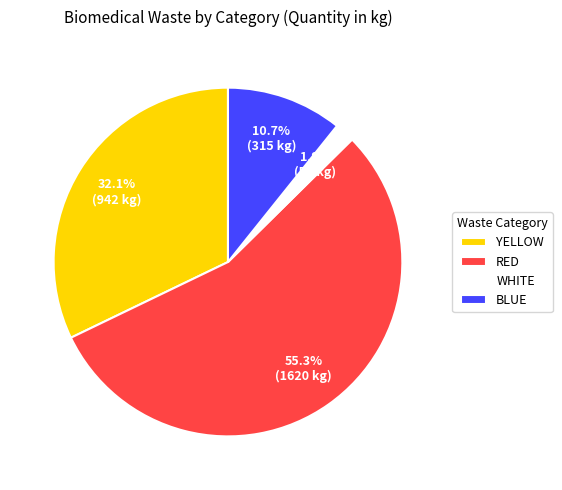

What portion of the pie excludes YELLOW?

67.9%